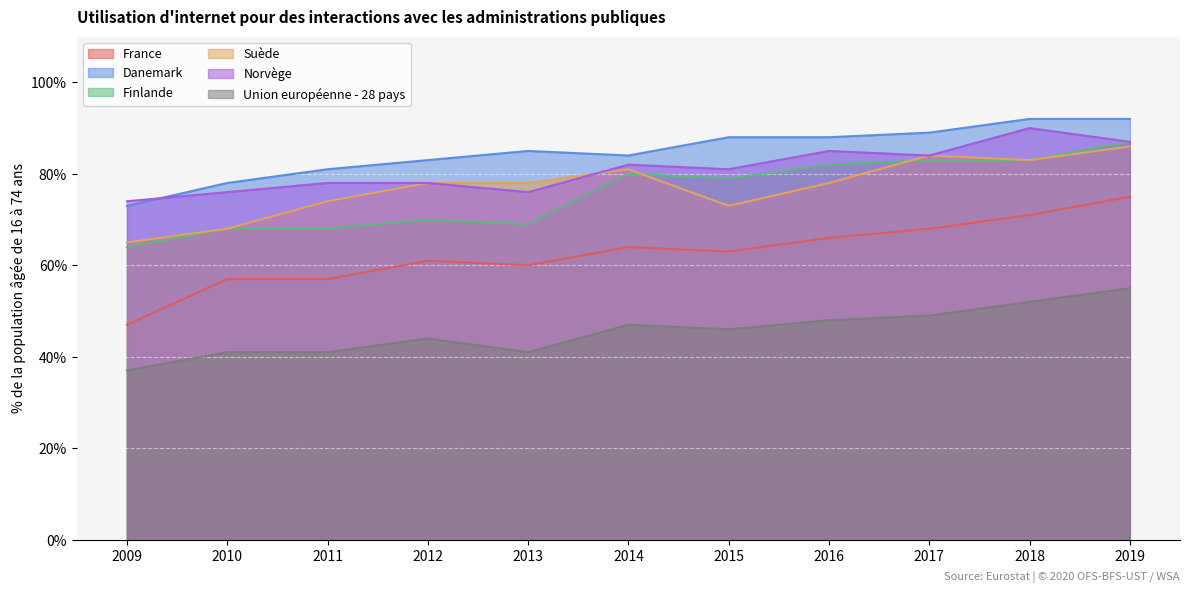

What is the value of the Union européenne - 28 pays point at the 1st from the left?

37